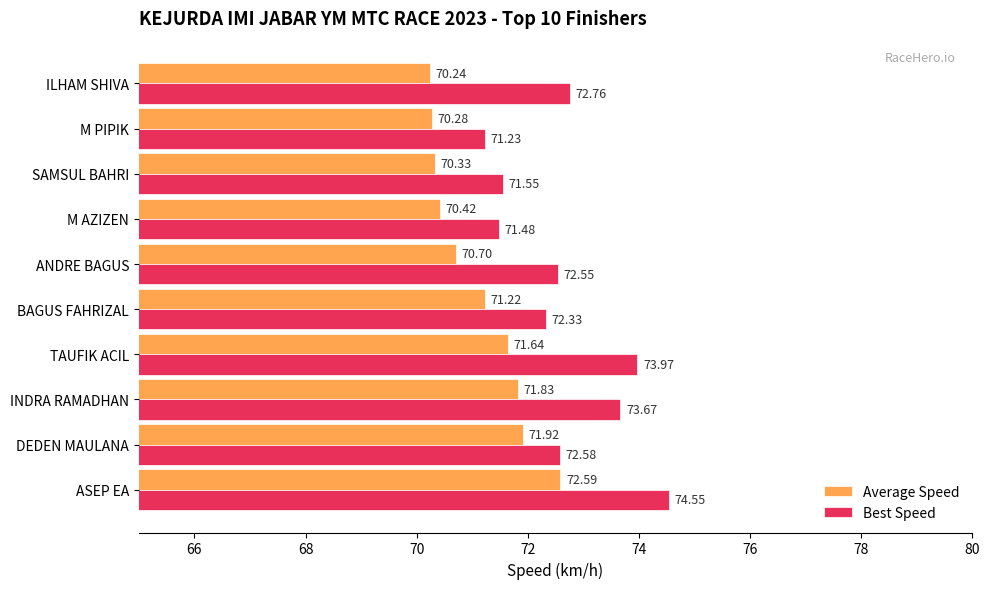

Where is Best Speed nearest to the value 72?

BAGUS FAHRIZAL